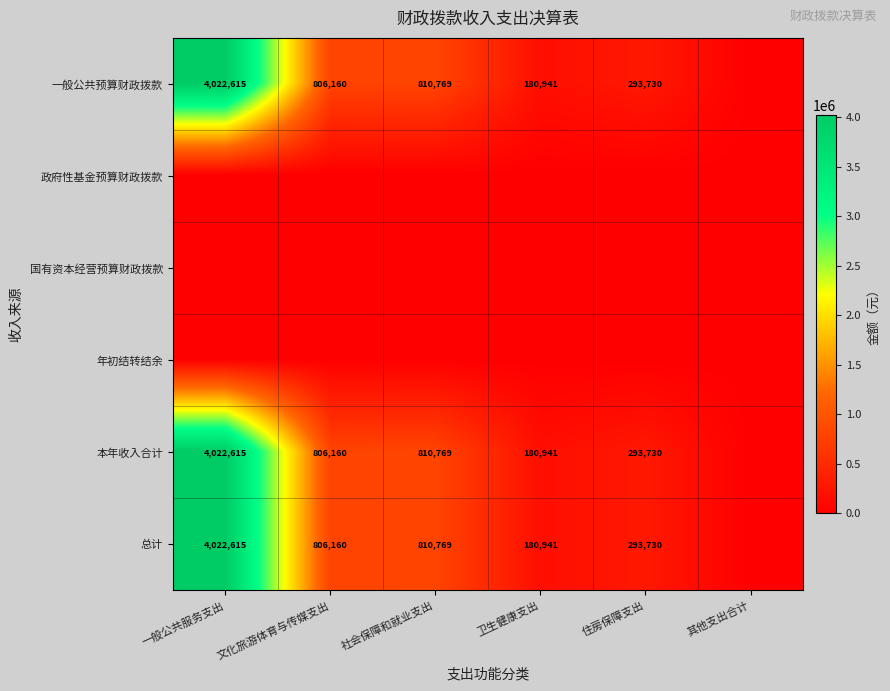

What is the maximum value shown in the chart?

4022615.3